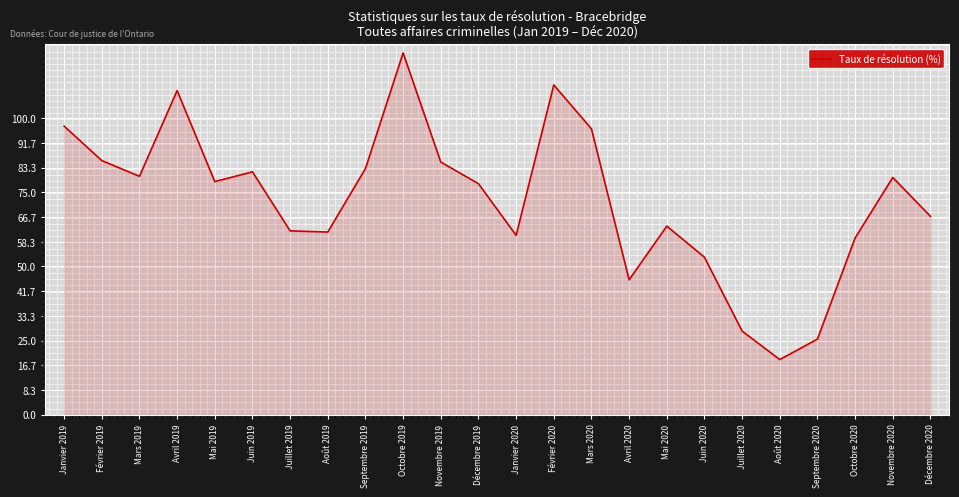

What is the maximum value shown in the chart?

122.0